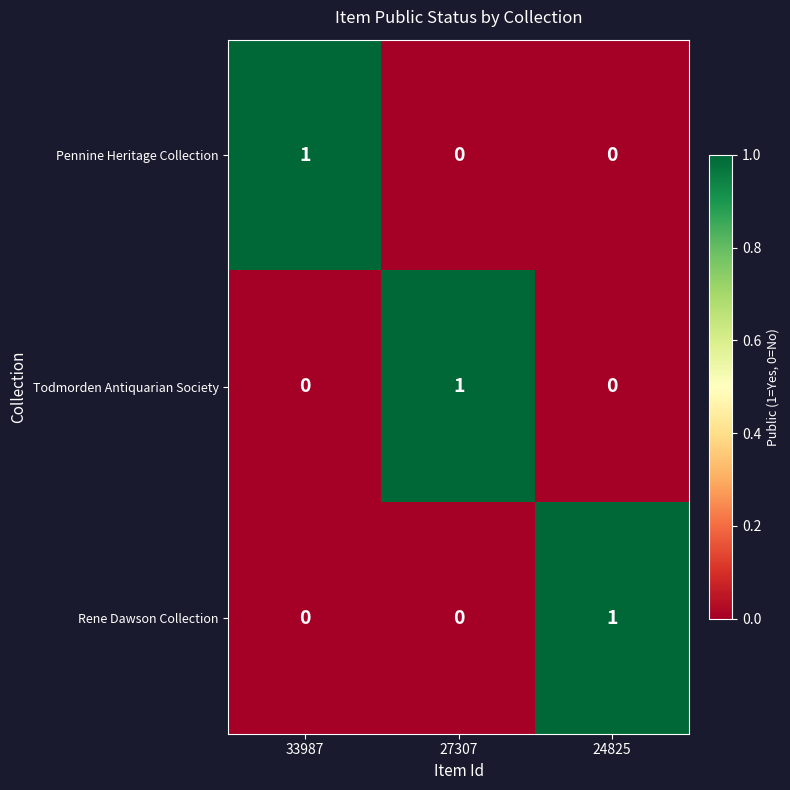

At how many categories does at least one series exceed 0?

3